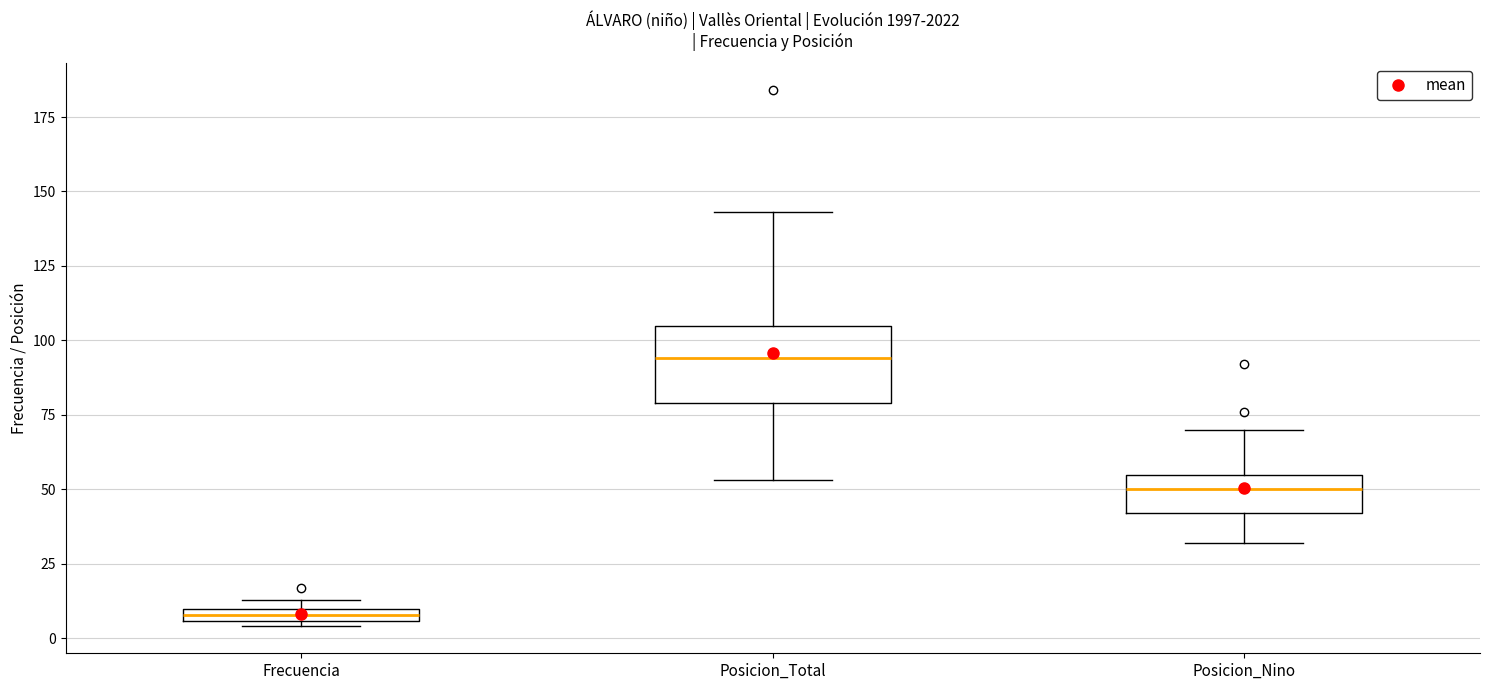

Which box's median line is the lowest?

Frecuencia